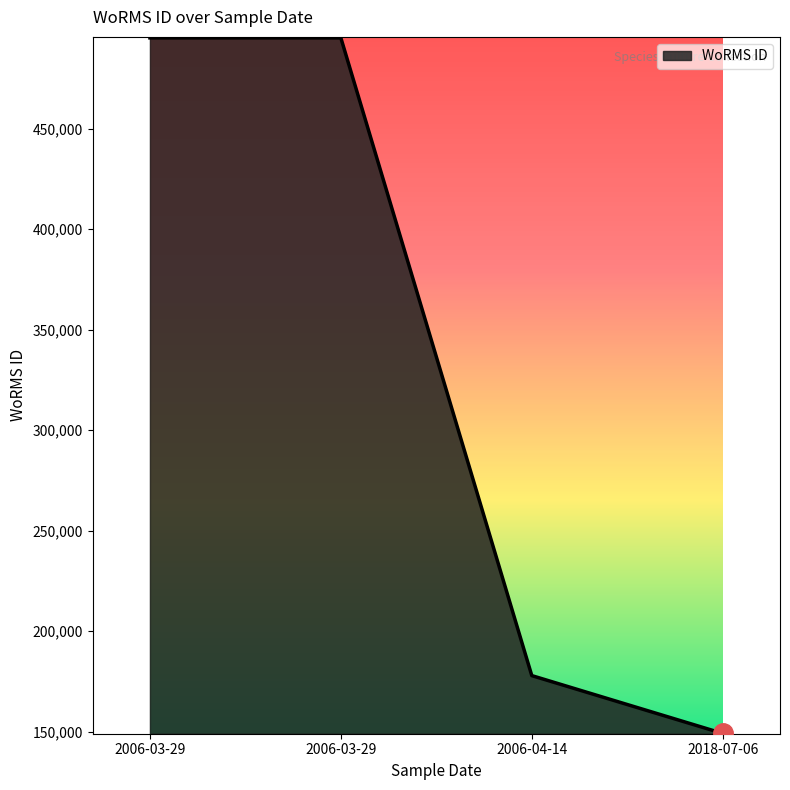

How many lines are shown in the chart?

1